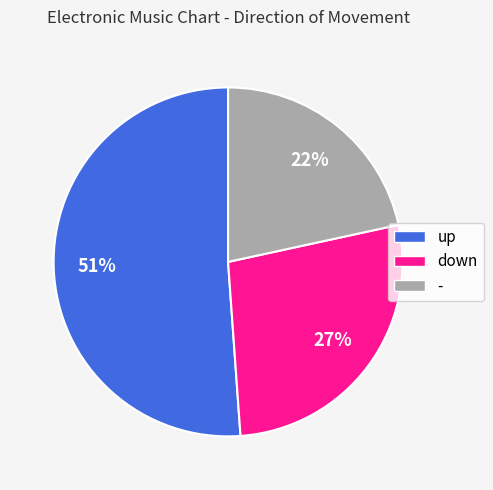

What is the largest slice in the pie chart?

up